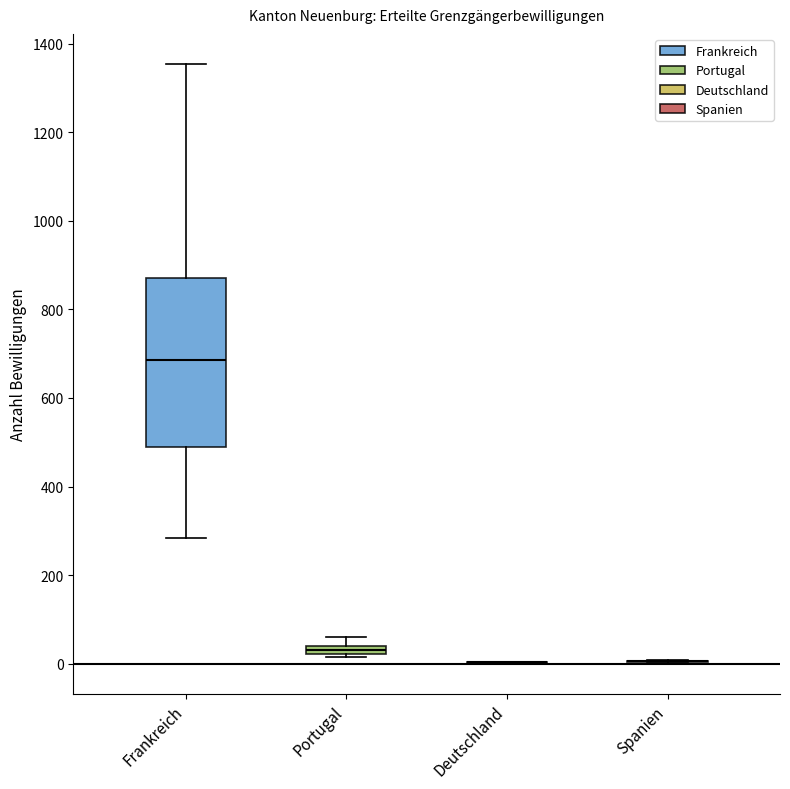

Where is the upper edge of the box for Portugal on the y-axis? The values are not printed on the chart, so give them approximately, as read against the axis.

40